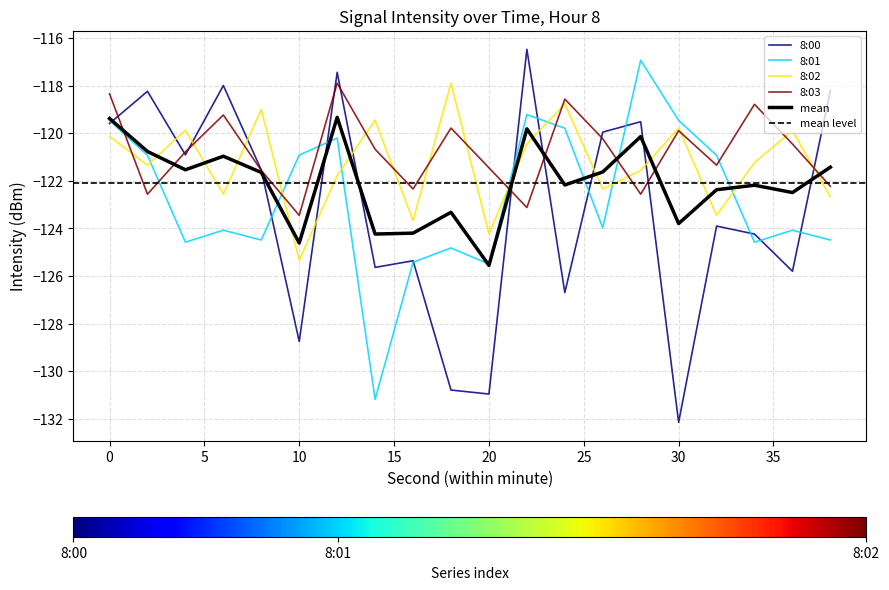

Is the value of 8:01 at 28 greater than the value of 8:03 at 8?

Yes